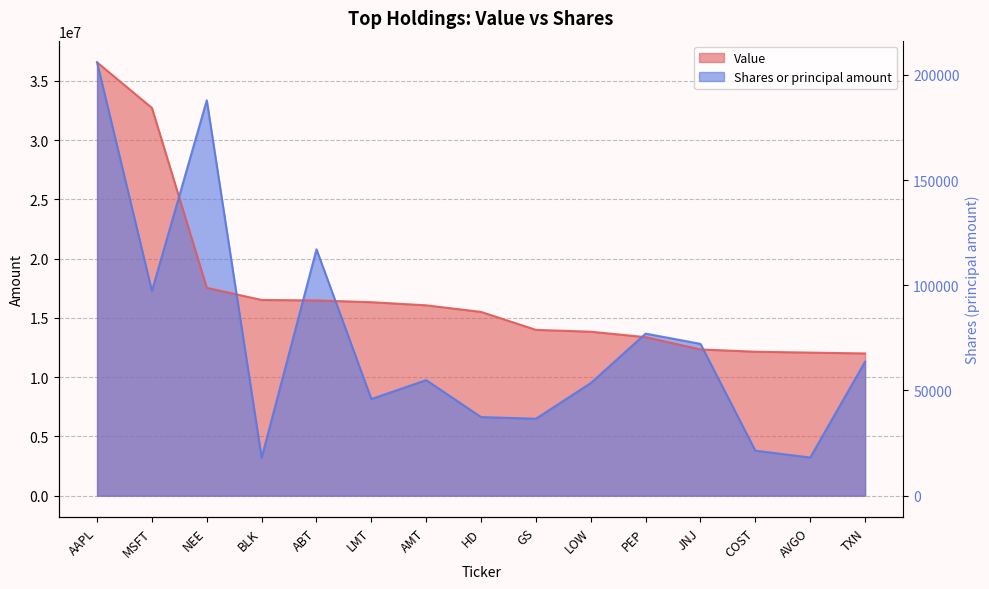

What are all the series names shown in the legend?

Value, Shares or principal amount